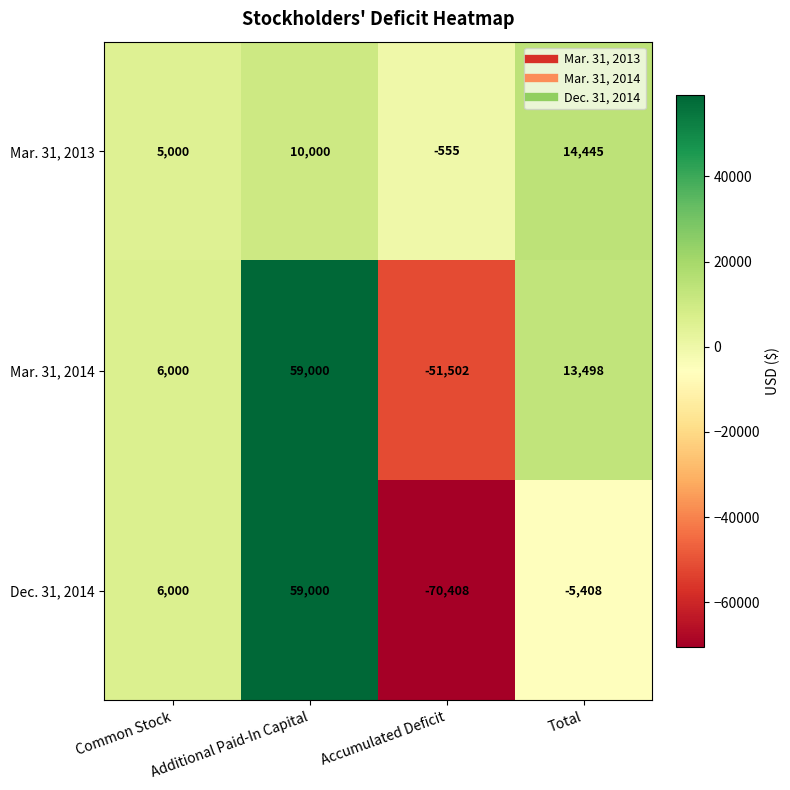

Rank the categories by Dec. 31, 2014 value from lowest to highest.

Accumulated Deficit, Total, Common Stock, Additional Paid-In Capital